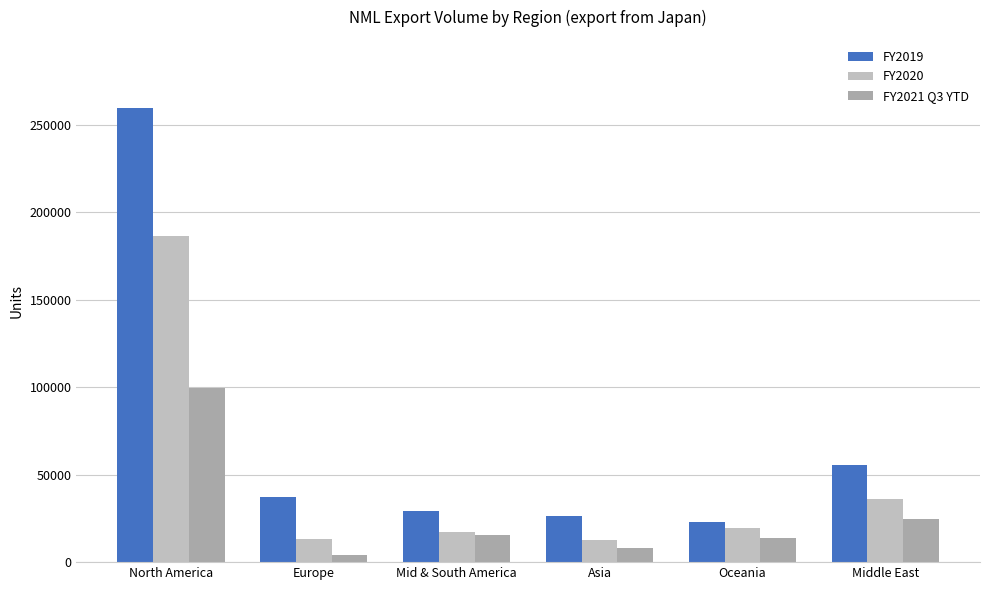

Which series has the widest spread of values?

FY2019